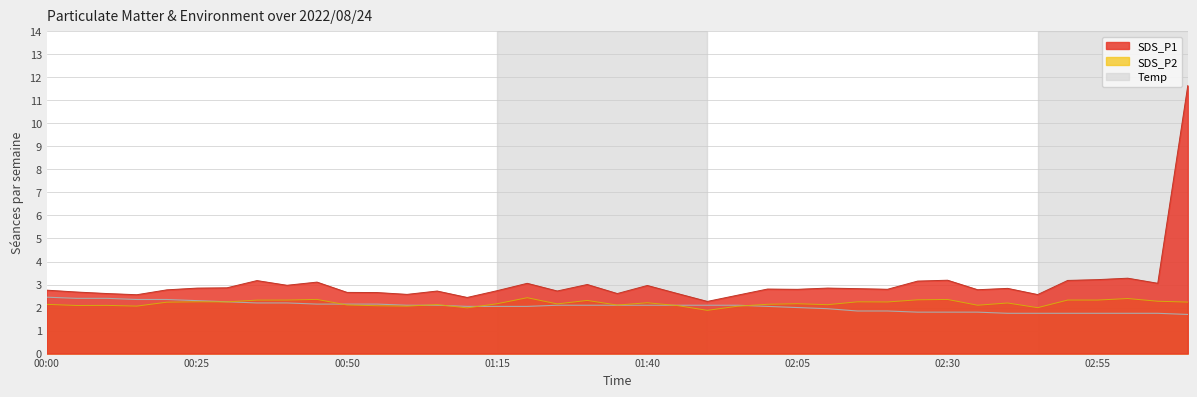

What is the difference between the maximum and minimum values in the SDS_P2 series?

0.5